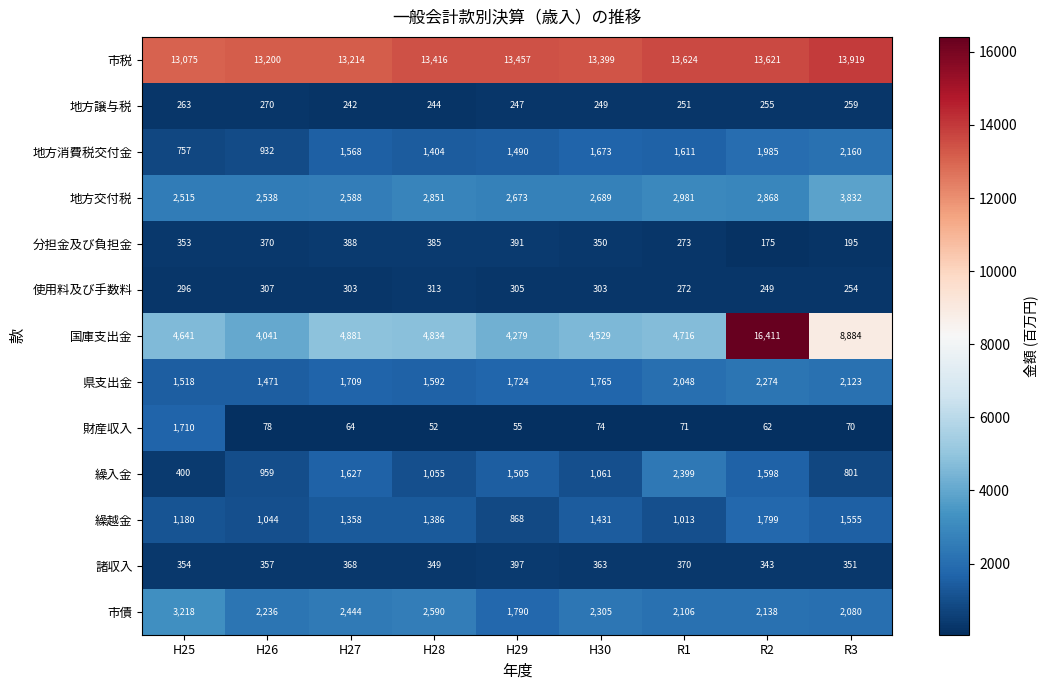

Rank the series by their maximum value, from lowest to highest.

地方譲与税, 使用料及び手数料, 分担金及び負担金, 諸収入, 財産収入, 繰越金, 地方消費税交付金, 県支出金, 繰入金, 市債, 地方交付税, 市税, 国庫支出金